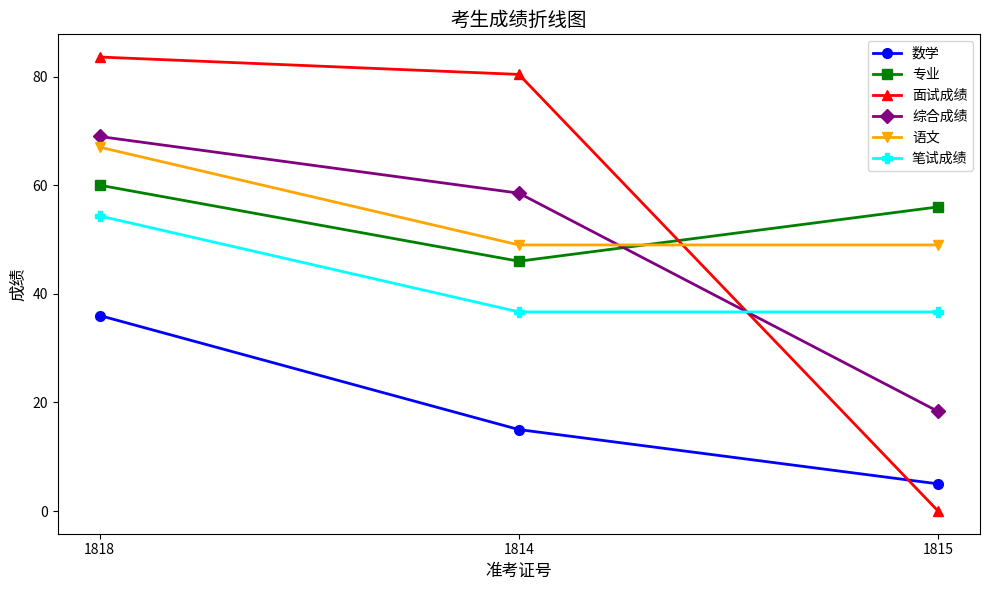

What is the spread (max minus min) of values at 1818?

47.6